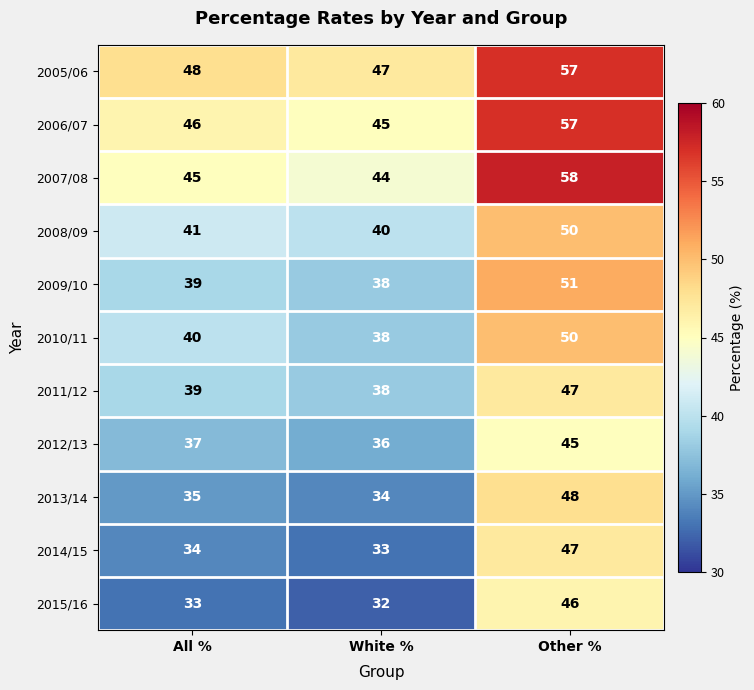

Which series has the largest total across all categories?

2005/06